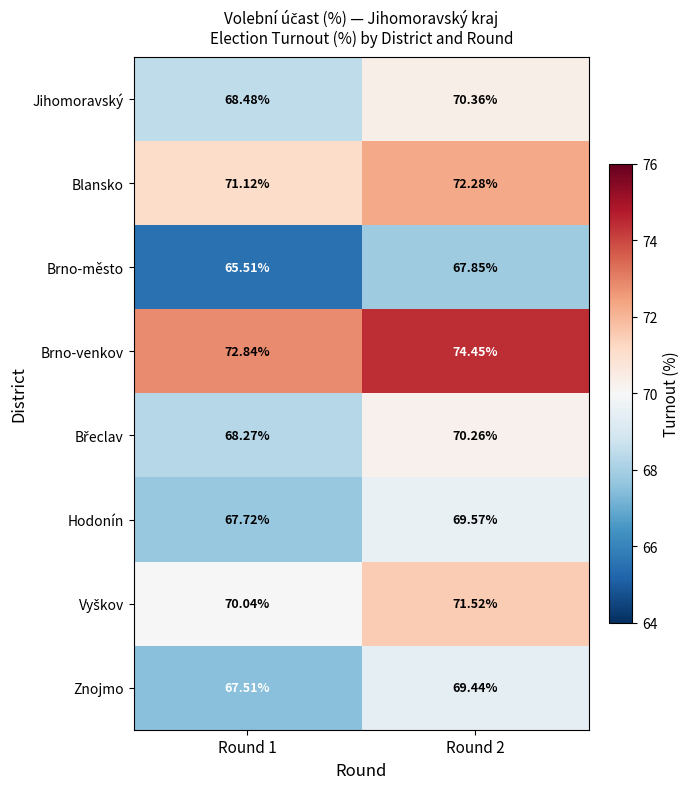

Count the number of categories in the chart.

2